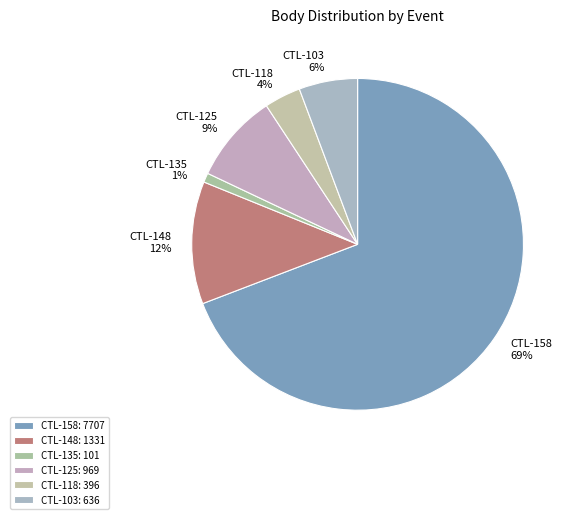

Is it true that CTL-103 is 1% of the pie?

False